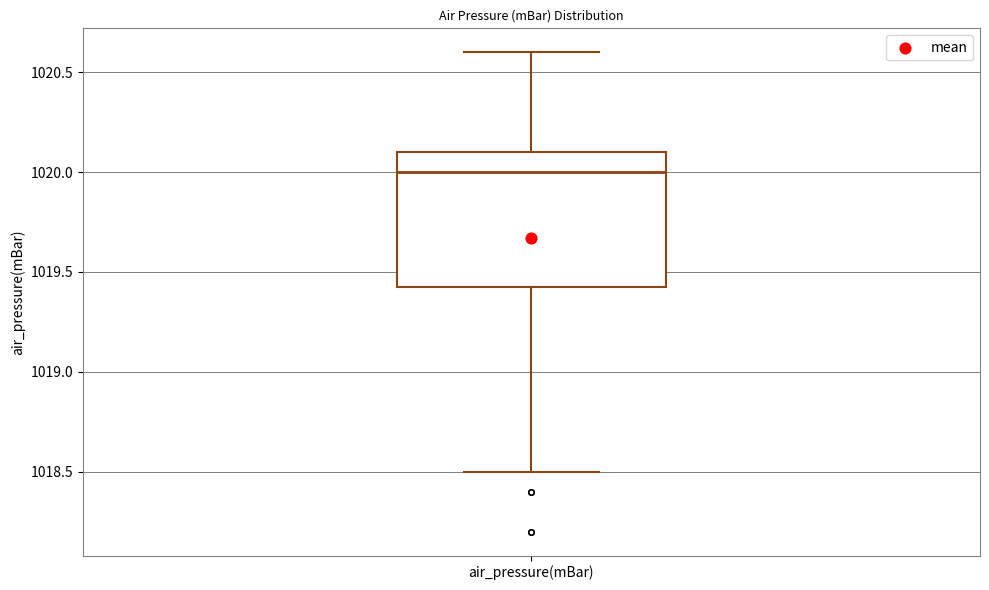

Read this box plot against the y-axis: the position of the median line, the range covered by the box, and the ends of both whiskers. The values are not printed on the chart, so give them approximately, as read against the axis.

median 1020.00, box 1019.45 to 1020.10, whiskers 1018.50 to 1020.60